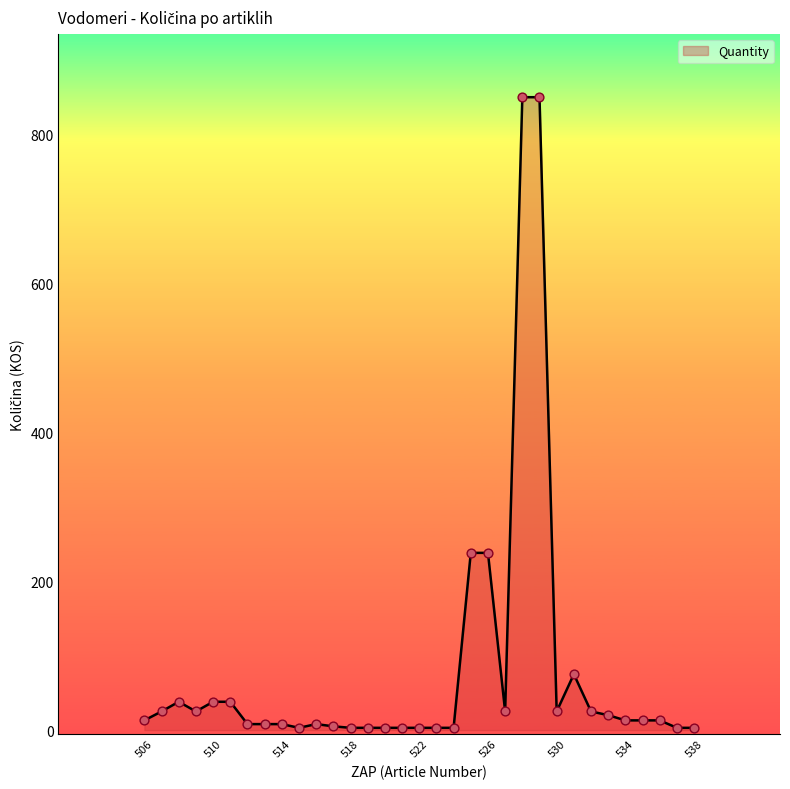

What is the difference between the maximum and minimum values?

847